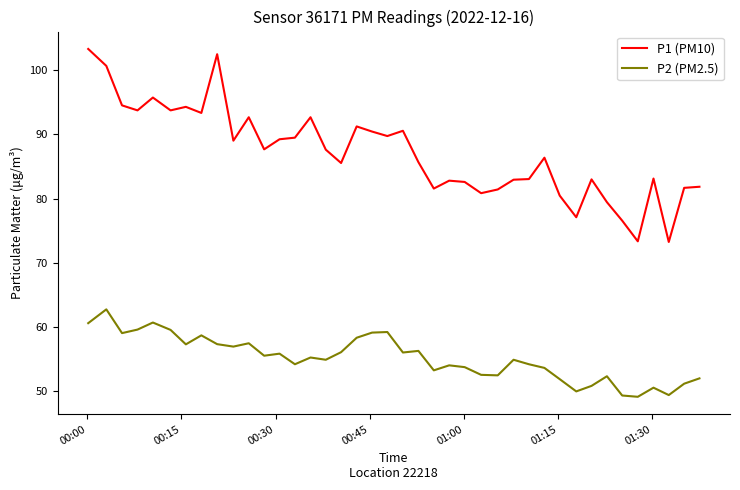

What is the difference between the maximum and second lowest values in the P1 (PM10) series?

30.0